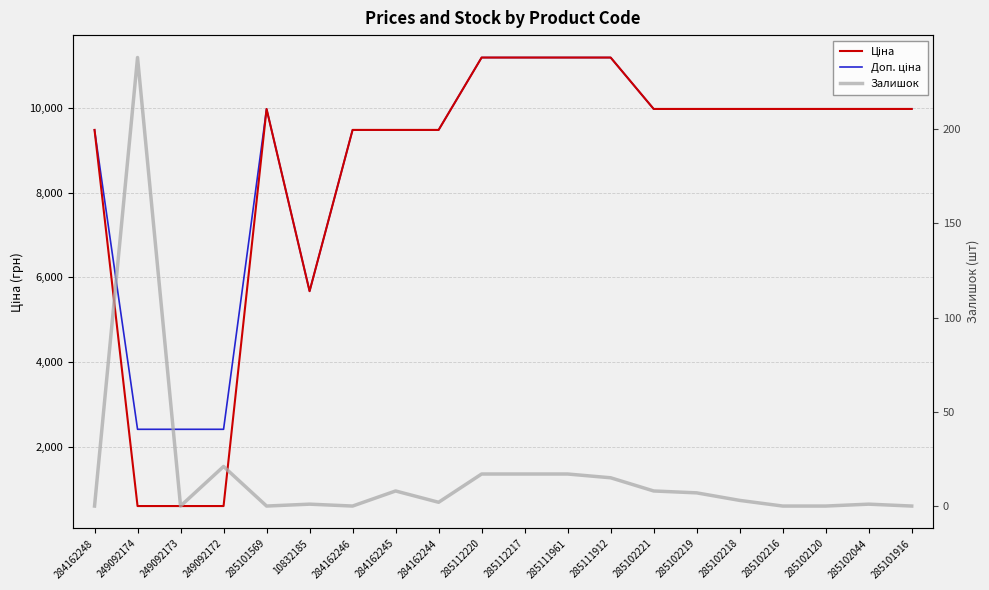

What is the minimum value for Ціна?

603.7